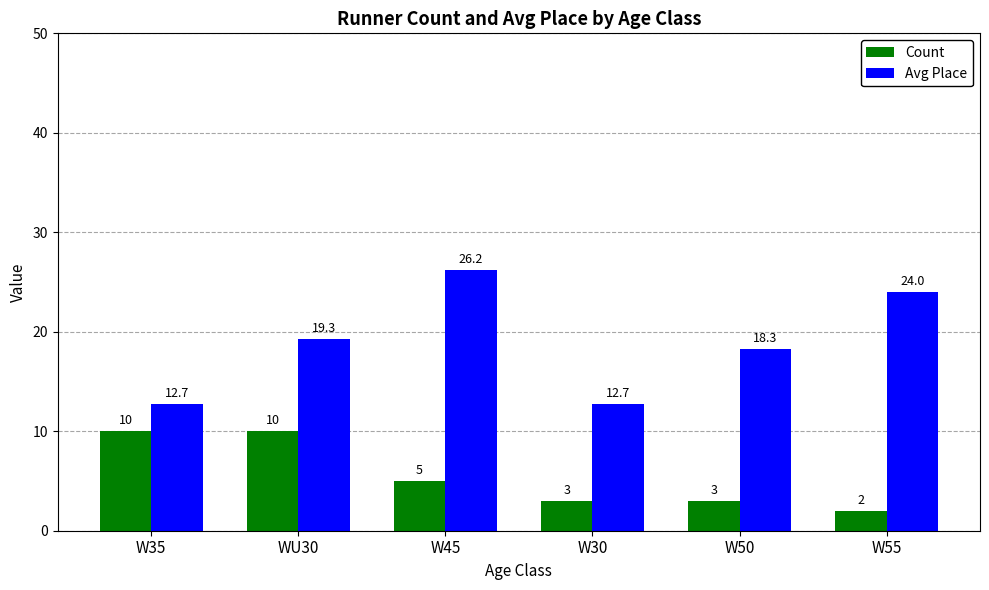

What is the total value across all series at W50?

21.3